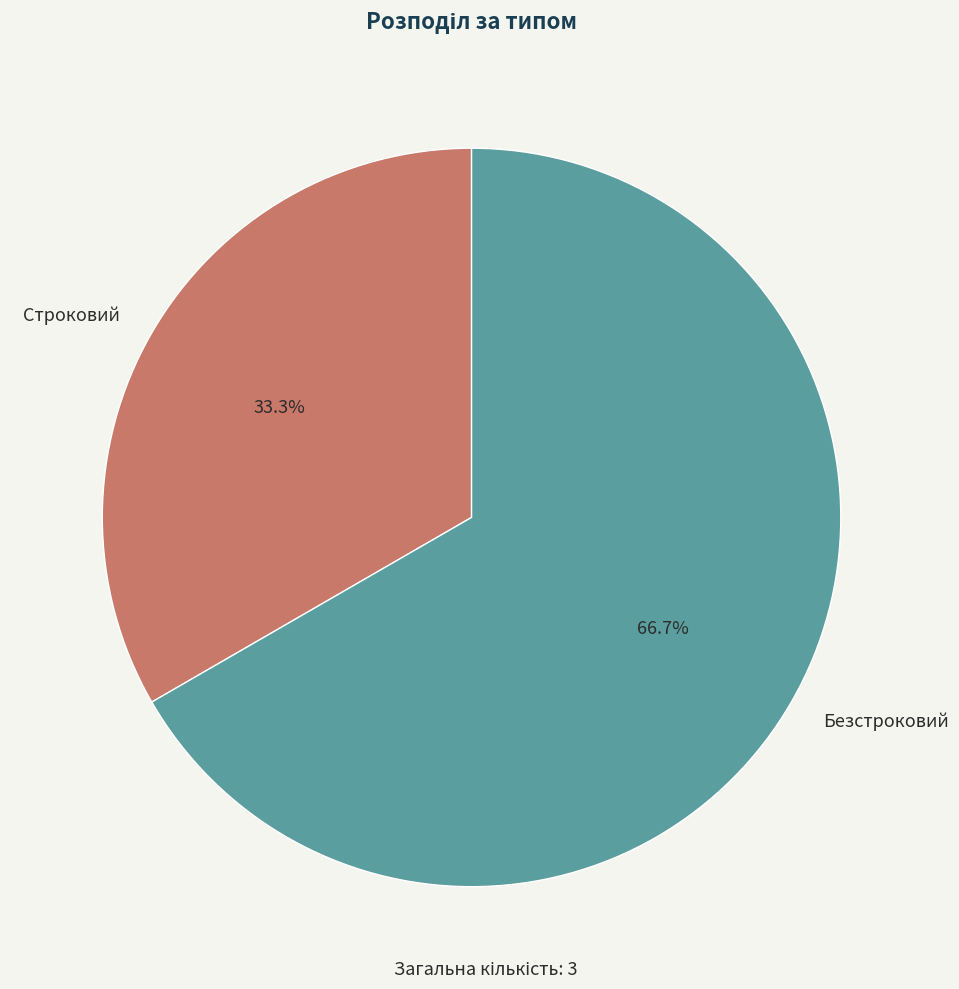

Rank the categories by value from lowest to highest.

Строковий, Безстроковий